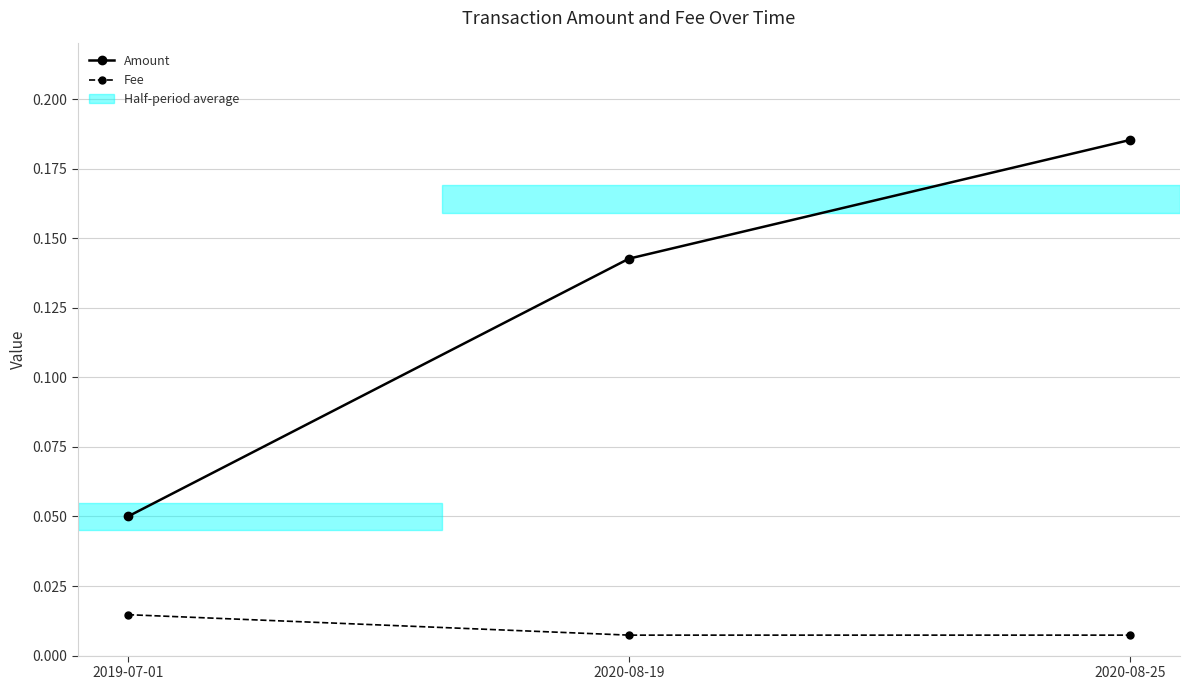

At how many categories does at least one series exceed 0?

3